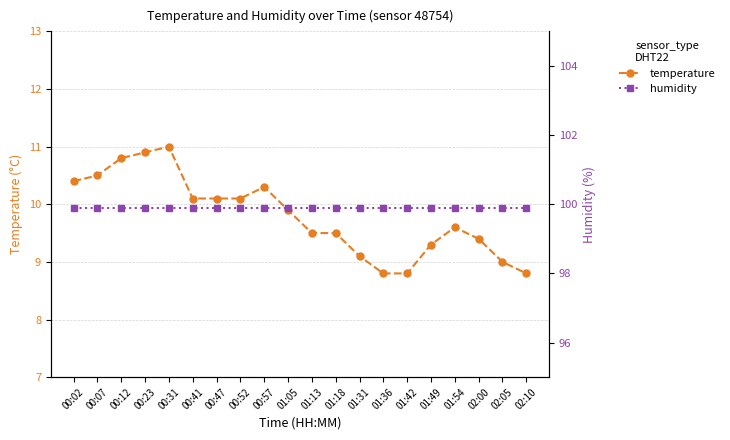

What is the difference between the highest and lowest values at 02:00?

90.5